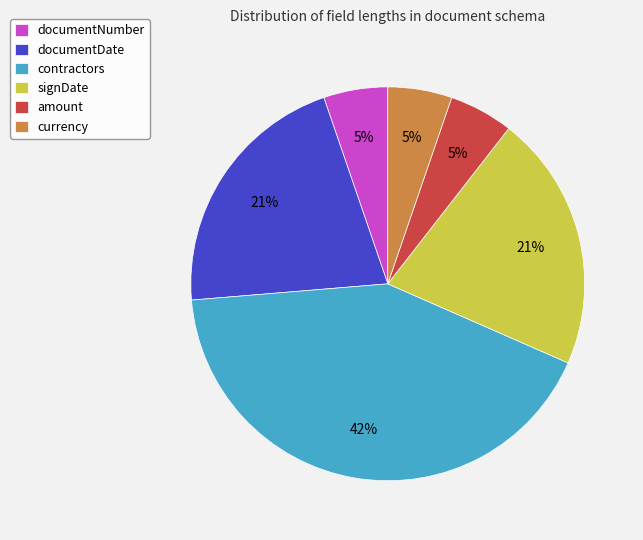

Count the number of slices in the pie.

6